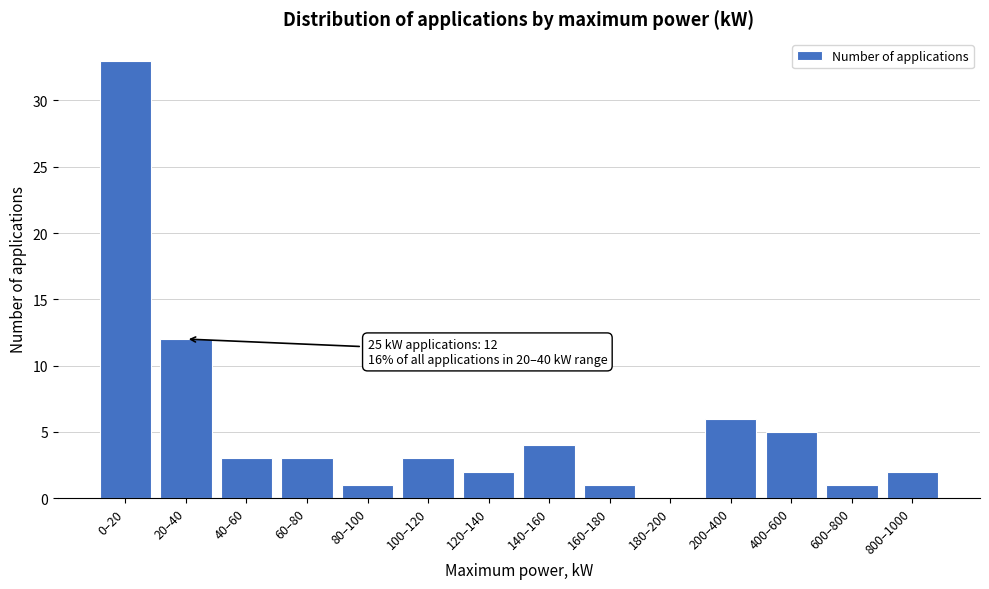

Reading right to left, what are all the values shown in this chart?

800–1000=2	600–800=1	400–600=5	200–400=6	180–200=0	160–180=1	140–160=4	120–140=2	100–120=3	80–100=1	60–80=3	40–60=3	20–40=12	0–20=33